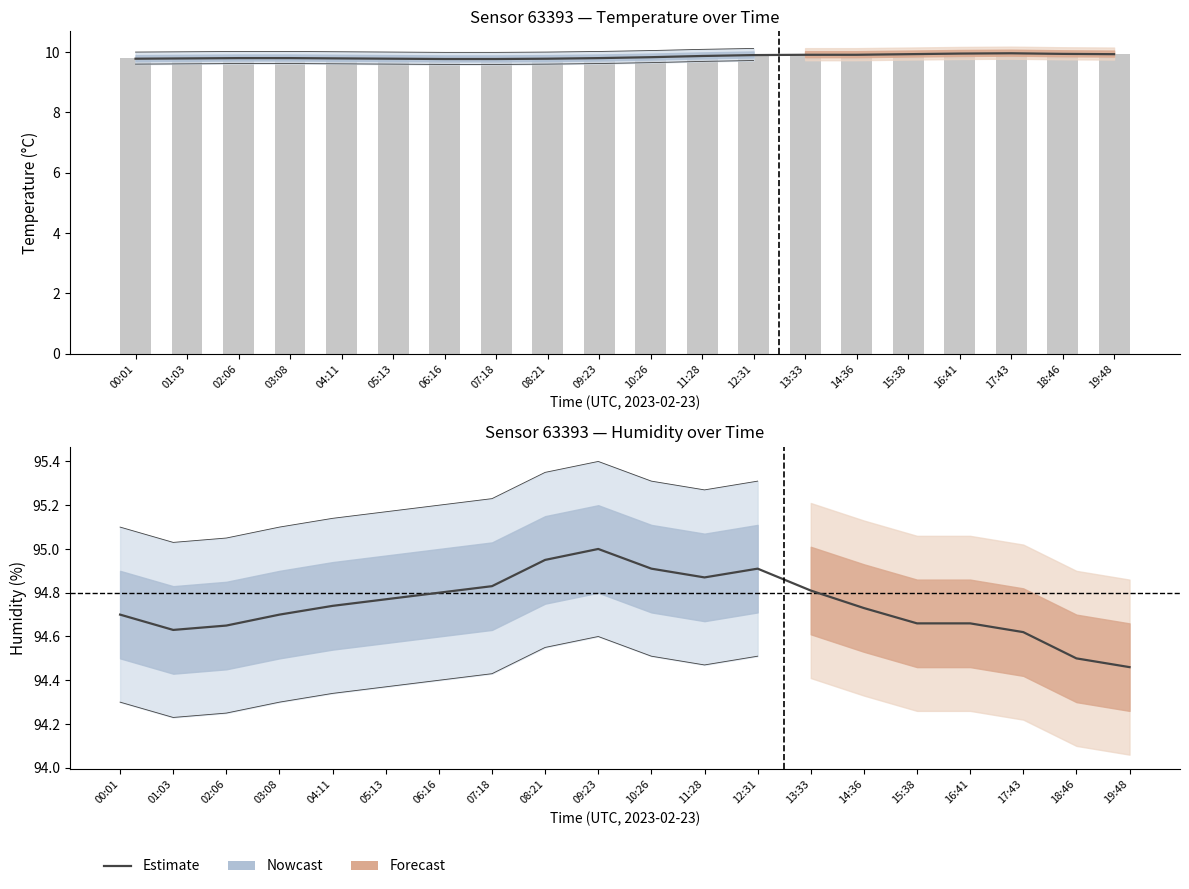

Reading left to right, transcribe all the data shown in this chart.

temperature_smooth: 00:01=9.8	01:03=9.8	02:06=9.8	03:08=9.8	04:11=9.8	05:13=9.8	06:16=9.8	07:18=9.8	08:21=9.8	09:23=9.8	10:26=9.8	11:28=9.9	12:31=9.9	13:33=9.9	14:36=9.9	15:38=9.9	16:41=9.9	17:43=10.0	18:46=9.9	19:48=9.9
temperature: 00:01=9.8	01:03=9.8	02:06=9.8	03:08=9.8	04:11=9.8	05:13=9.8	06:16=9.8	07:18=9.8	08:21=9.8	09:23=9.8	10:26=9.8	11:28=9.9	12:31=9.9	13:33=9.9	14:36=9.9	15:38=9.9	16:41=10.0	17:43=10.0	18:46=9.9	19:48=9.9
humidity_smooth: 00:01=94.7	01:03=94.6	02:06=94.7	03:08=94.7	04:11=94.7	05:13=94.8	06:16=94.8	07:18=94.8	08:21=95.0	09:23=95.0	10:26=94.9	11:28=94.9	12:31=94.9	13:33=94.8	14:36=94.7	15:38=94.7	16:41=94.7	17:43=94.6	18:46=94.5	19:48=94.5